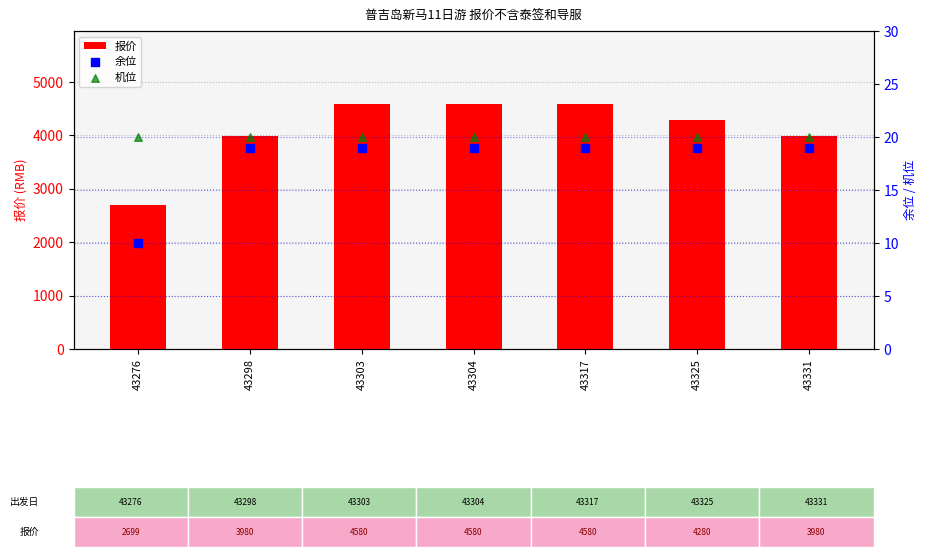

Which series contains the lowest Y value?

余位